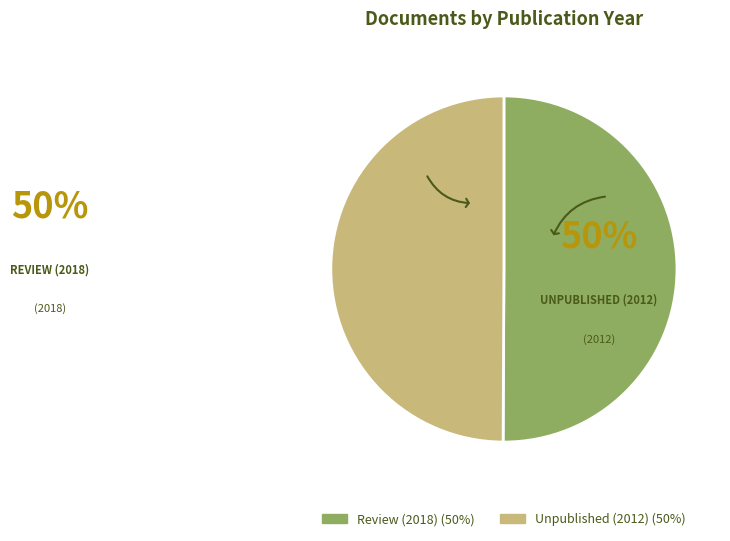

Approximately how many times larger is the value at Review (2018) compared to Unpublished (2012)?

1.0